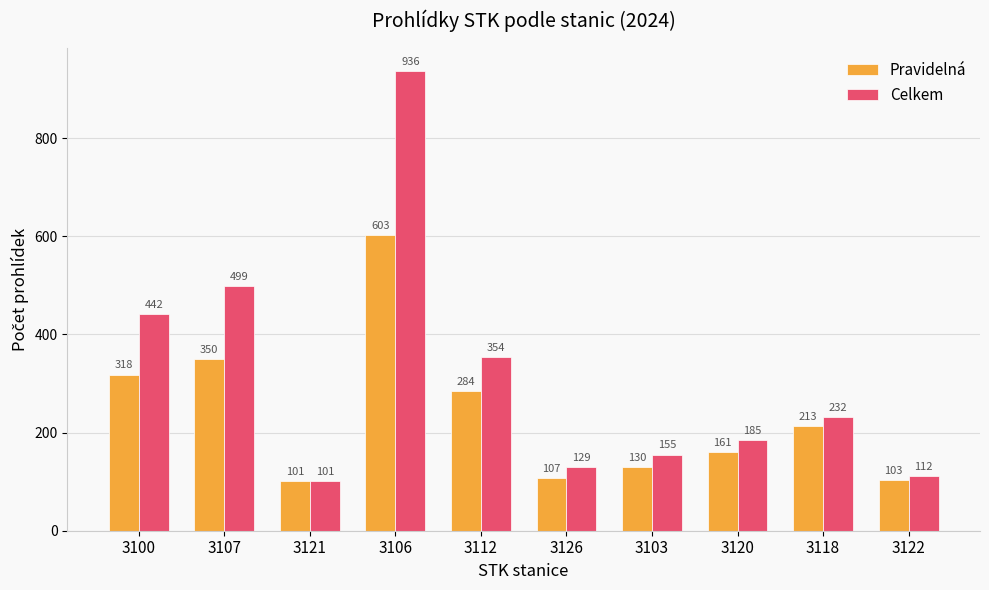

What is the sum of all Celkem values?

3145